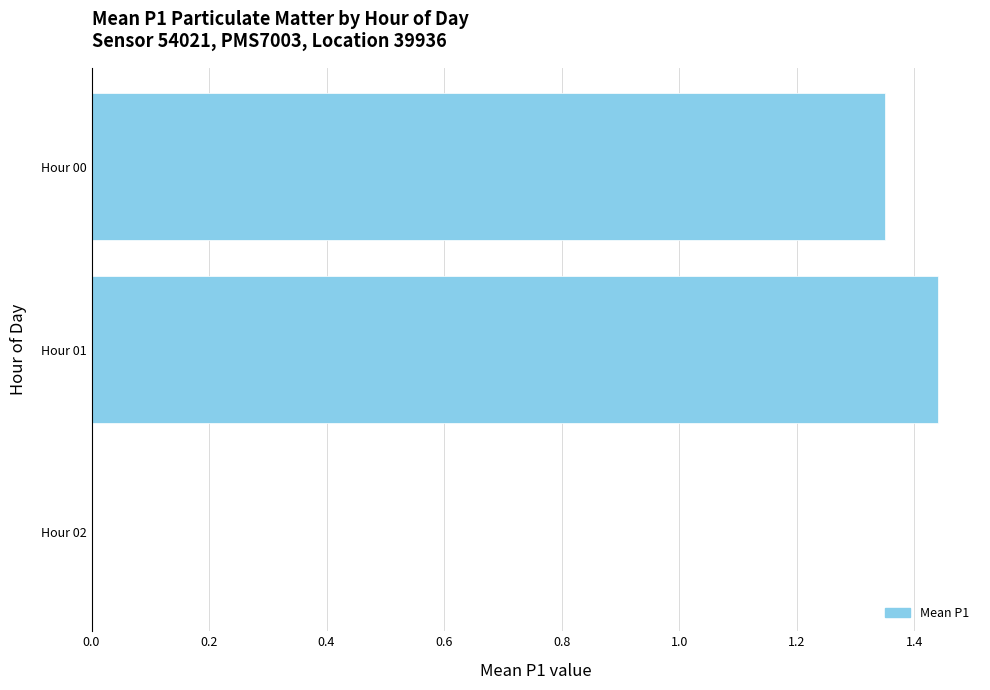

The chart shows a value of 0.0 at Hour 02. True or false?

True